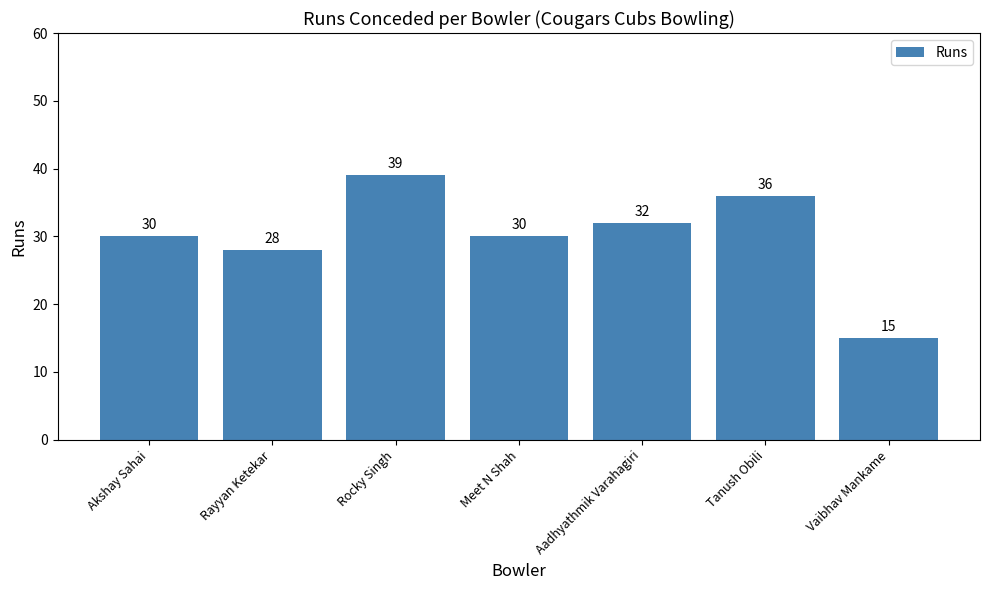

What is the change in value from Akshay Sahai to Tanush Obili?

+6